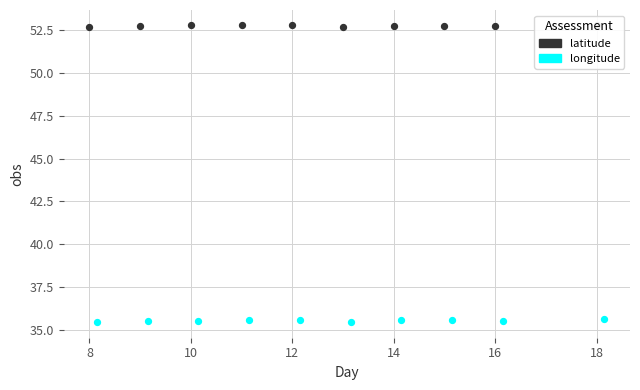

At how many categories does at least one series exceed 40?

10